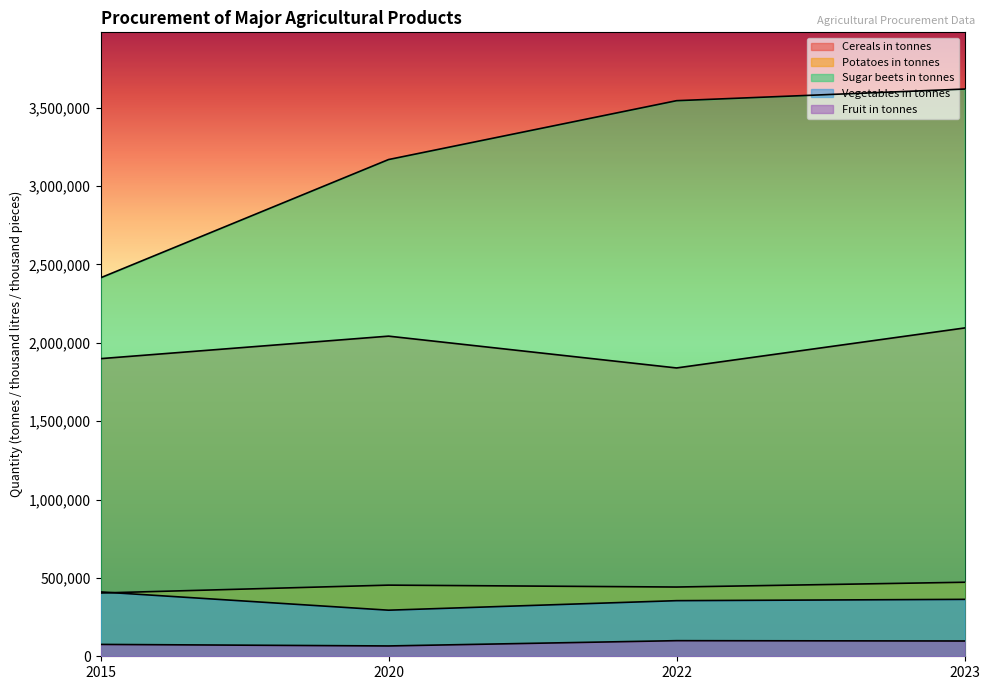

What is the maximum value shown in the chart?

3619304